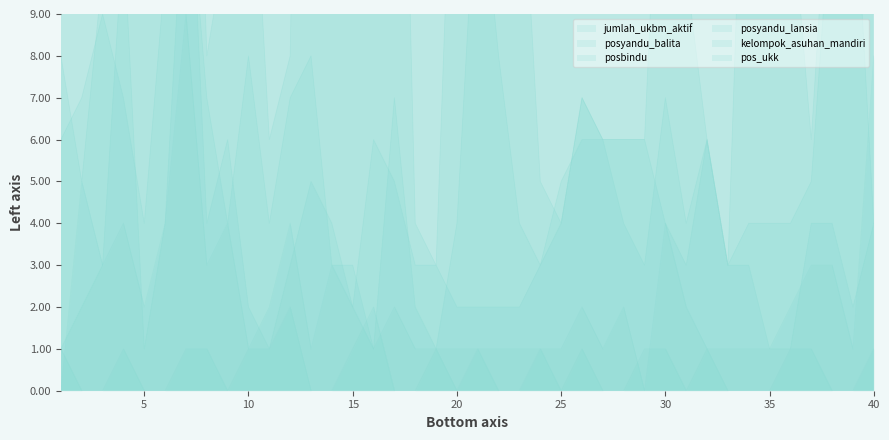

What is the average value of the pos_ukk series?

1